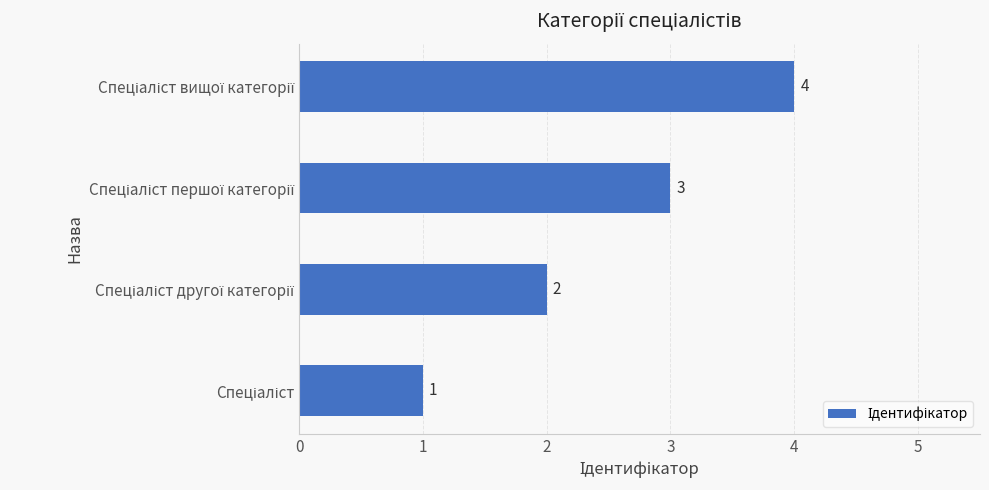

What is the difference between the maximum and minimum values?

3